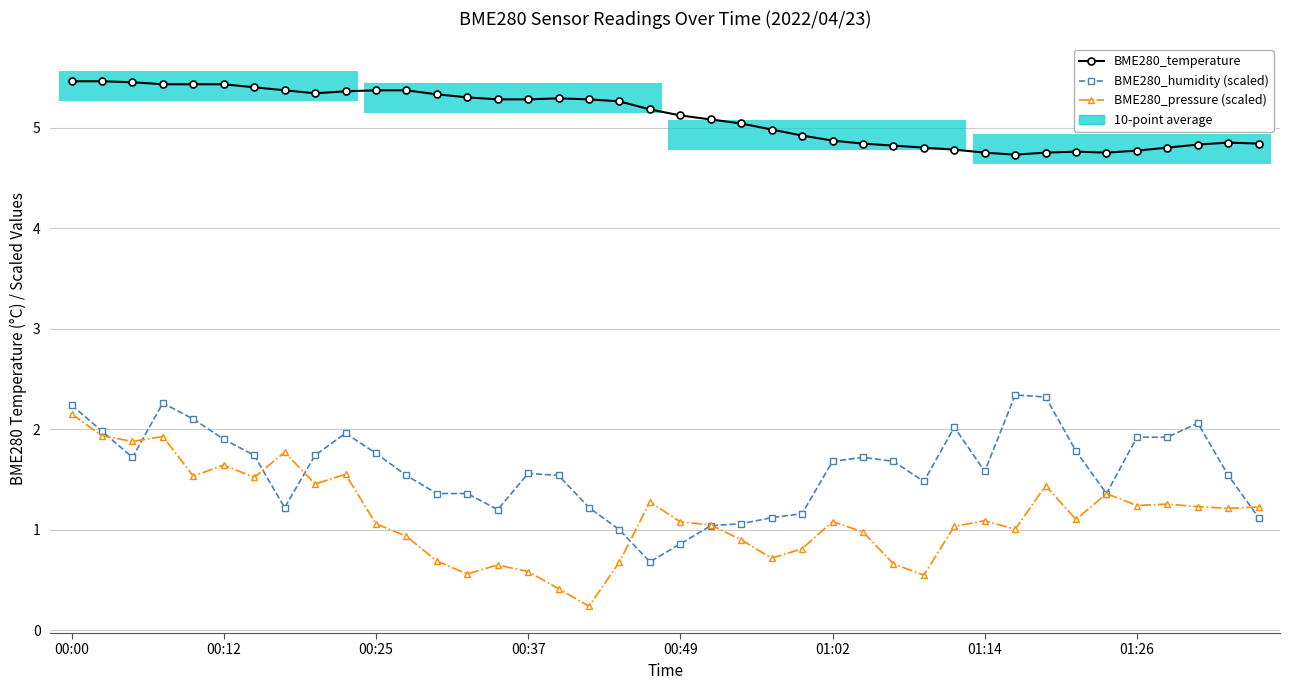

What is the label of the 13th point from the left?

12